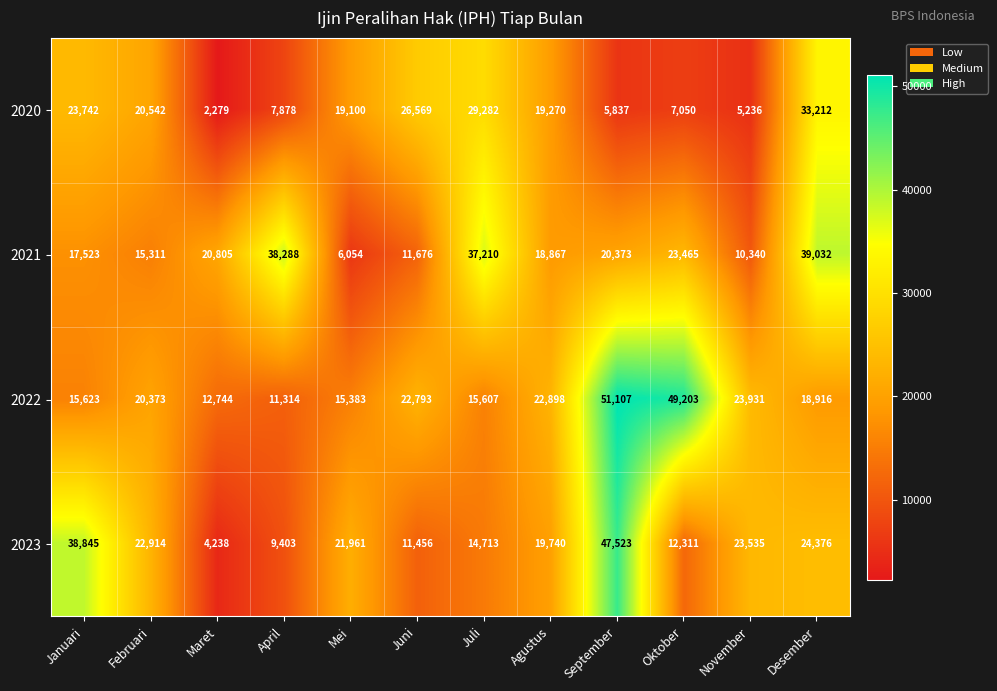

Rank the series by their maximum value, from lowest to highest.

2020, 2021, 2023, 2022